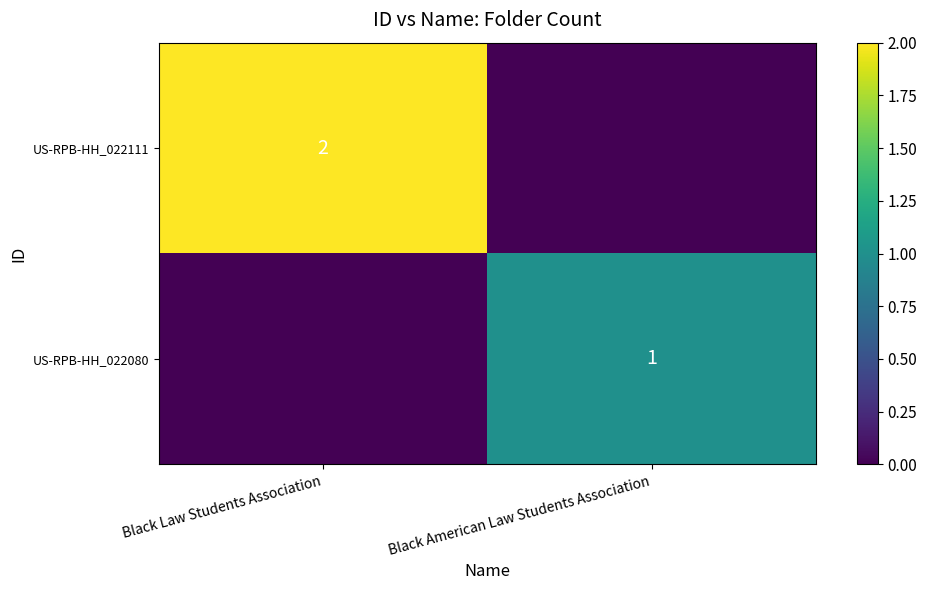

What is the greatest value displayed?

2